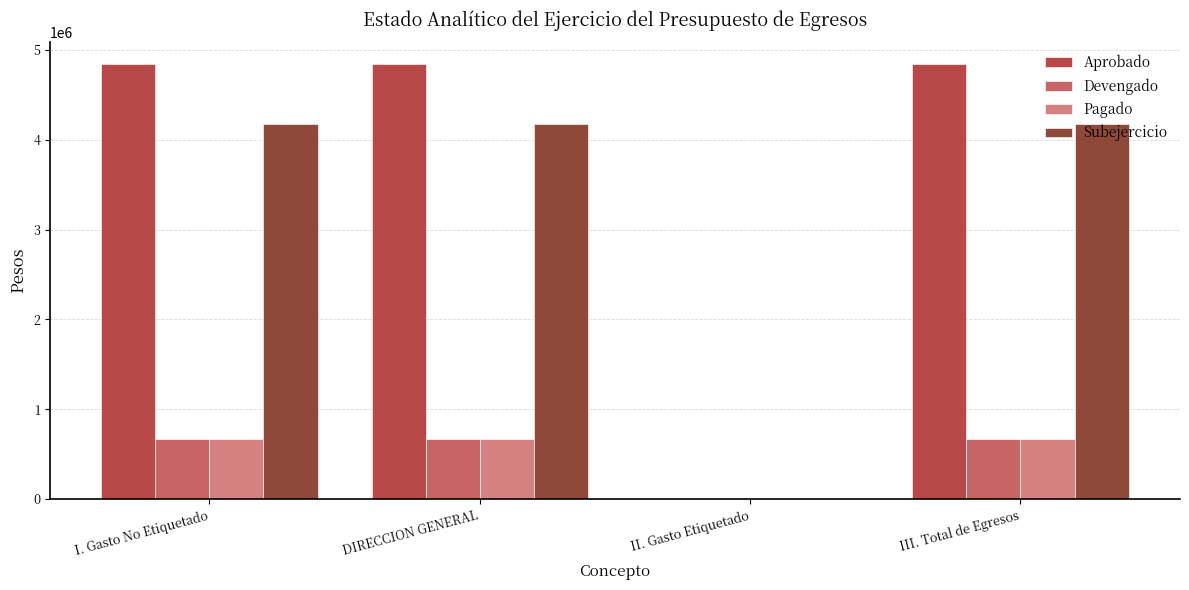

What value does the Subejercicio series have at DIRECCION GENERAL?

4172291.2